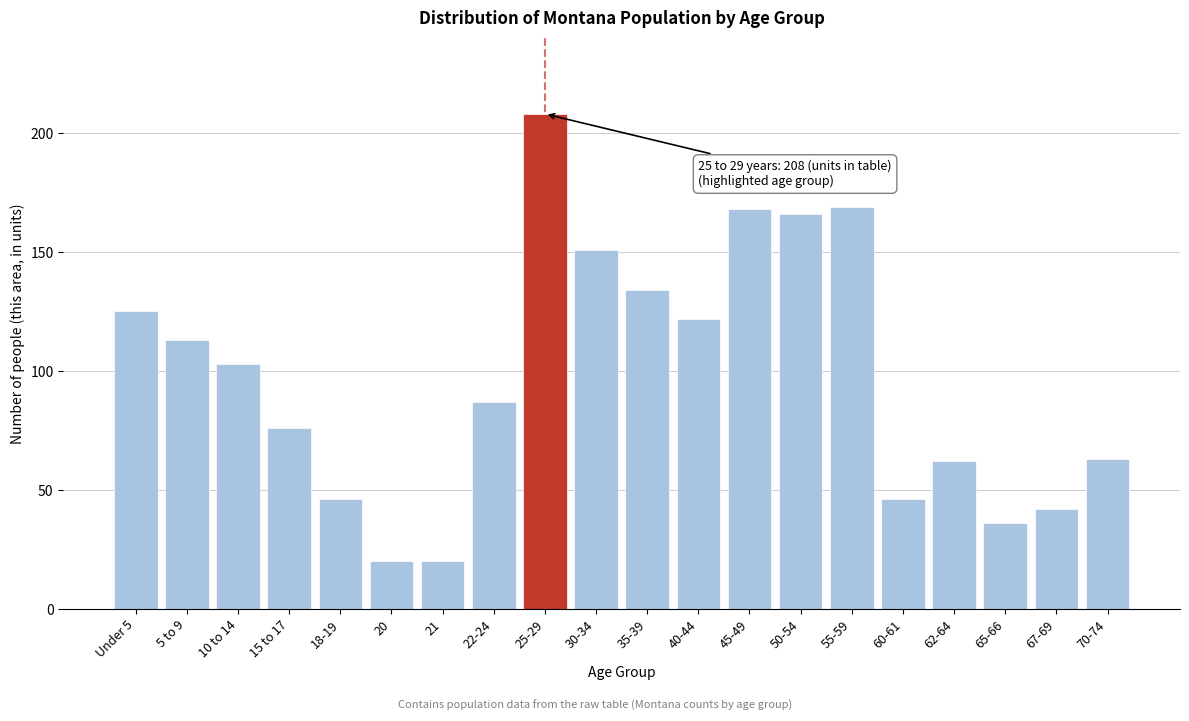

Reading left to right, transcribe all the data shown in this chart.

Under 5=125	5 to 9=113	10 to 14=103	15 to 17=76	18-19=46	20=20	21=20	22-24=87	25-29=208	30-34=151	35-39=134	40-44=122	45-49=168	50-54=166	55-59=169	60-61=46	62-64=62	65-66=36	67-69=42	70-74=63